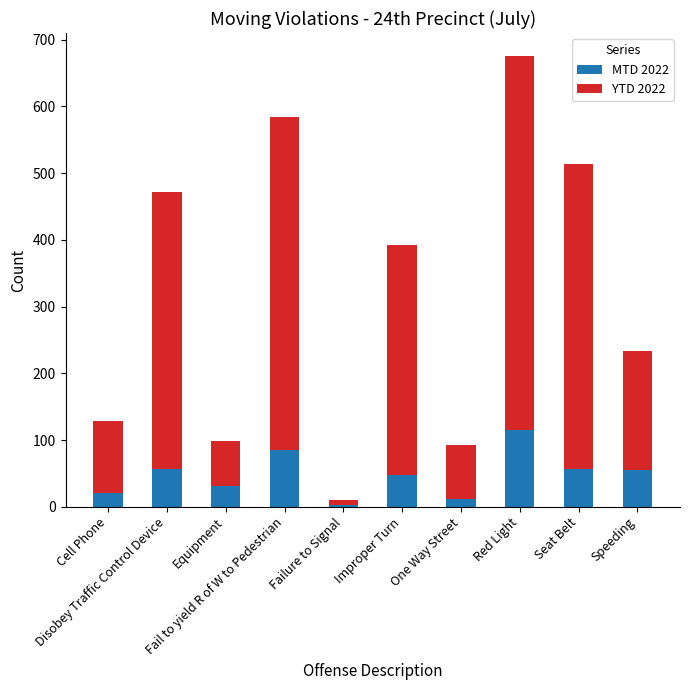

What is the sum of all MTD 2022 values?

482